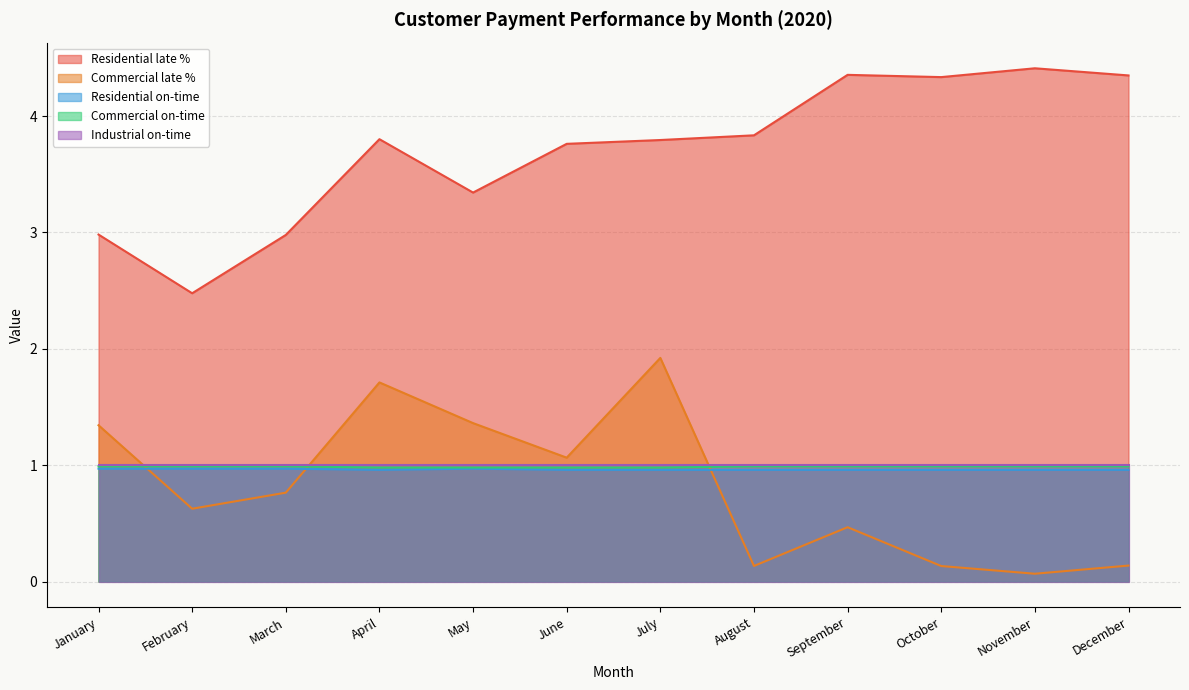

Which series changed the most between March and December?

Residential late %